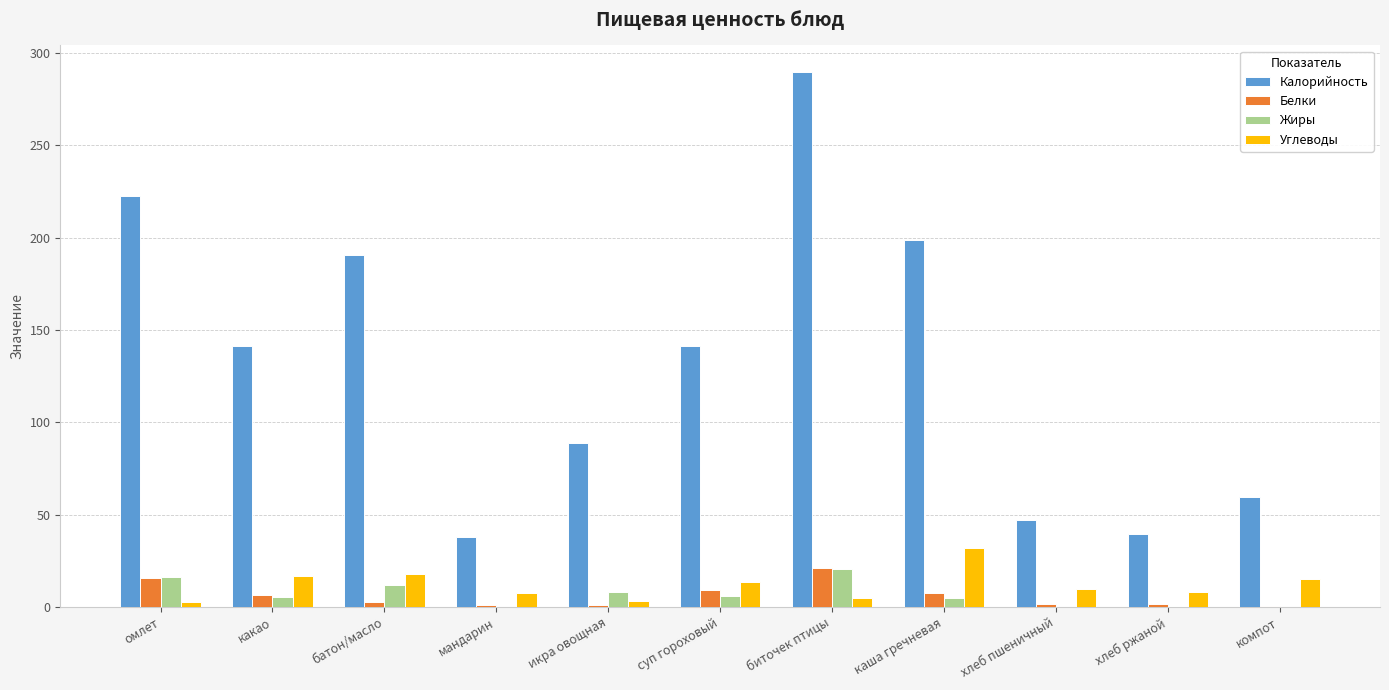

True or false: Калорийность has a value of 38.0 at мандарин.

True